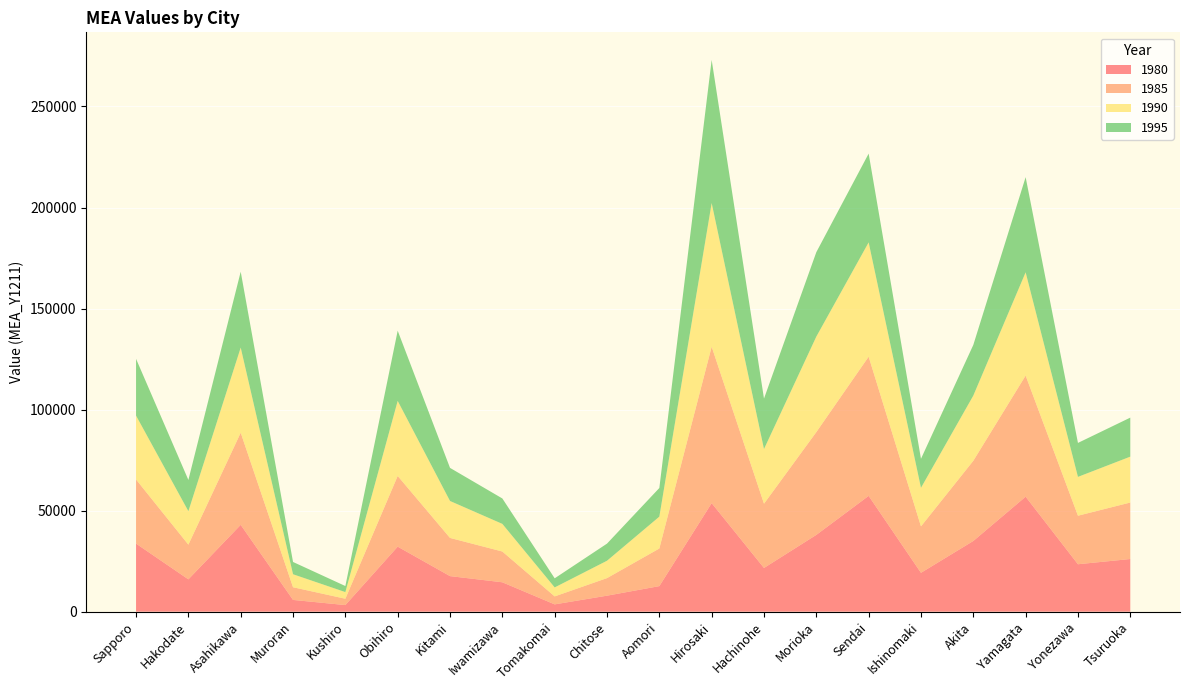

Reading left to right, what are all the values shown in this chart?

1980: 33690.9	16000.5	42977.1	5816.5	3265.8	32182.8	17598.5	14544.7	3617.5	7917.6	12645.5	53718.8	21634.0	38002.6	57307.9	19235.0	34987.9	56900.8	23471.5	26060.2
1985: 31725.7	17171.1	45582.6	6276.4	3136.9	34984.1	18896.8	15224.5	3942.6	8693.4	18617.7	77398.9	31786.0	50865.1	68881.1	22976.4	39682.3	59932.2	24016.4	27951.5
1990: 31610.8	16563.5	42131.4	6427.3	3288.5	37149.7	18282.6	13681.0	4443.2	8595.6	15764.4	71111.5	27058.2	47259.6	56559.8	19085.2	32256.2	51101.5	19217.9	22707.8
1995: 28096.3	15451.3	37548.3	6076.1	2997.8	34726.5	16378.9	12572.8	4507.1	8471.4	14175.0	70811.5	24962.1	41770.7	43927.4	14359.1	25074.2	47089.3	16805.3	19308.2